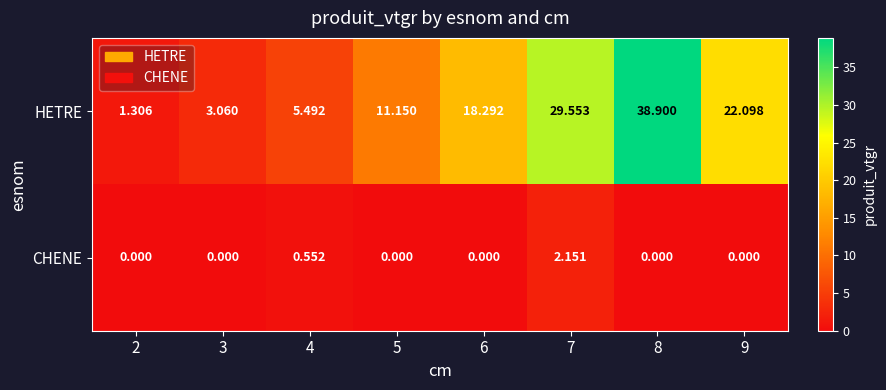

Which series has the largest total across all categories?

HETRE